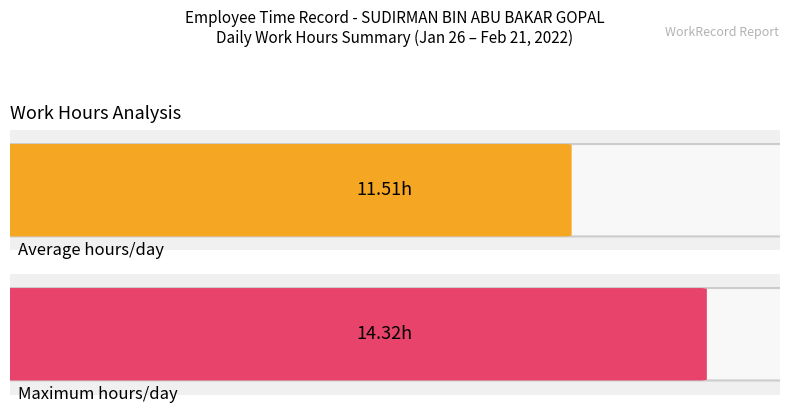

Between 7 and 14, which is larger?

14